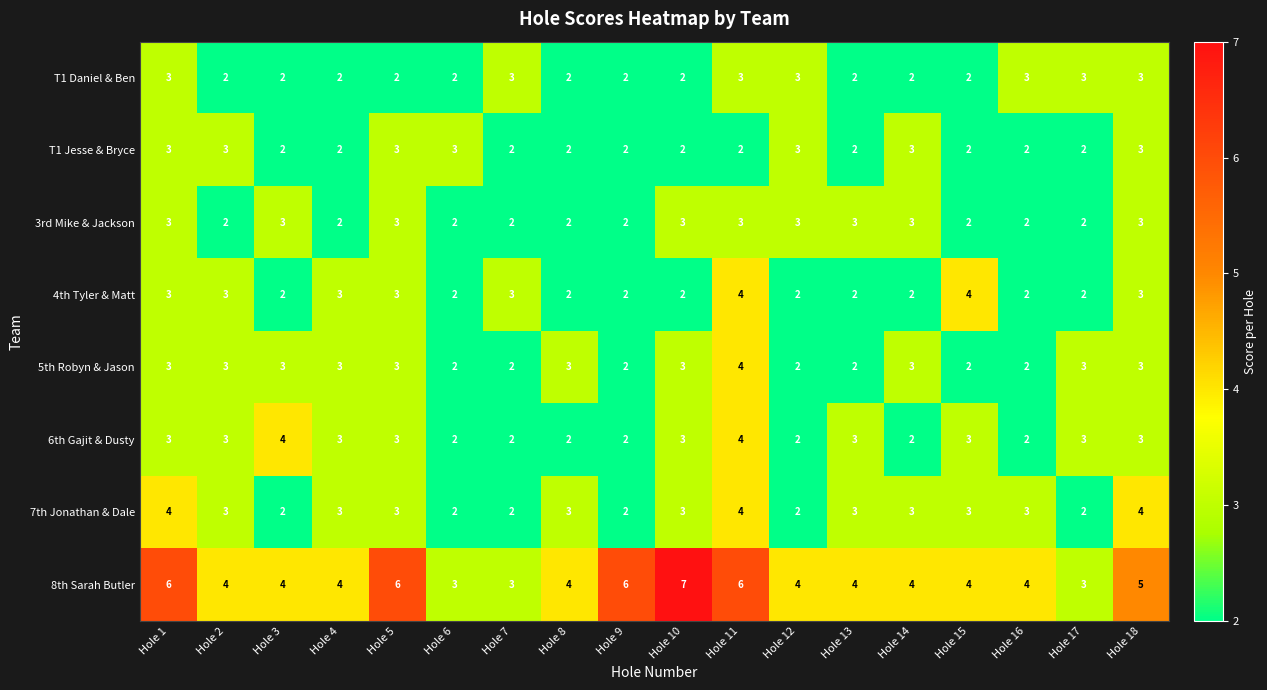

Which series has the widest spread of values?

8th Sarah Butler